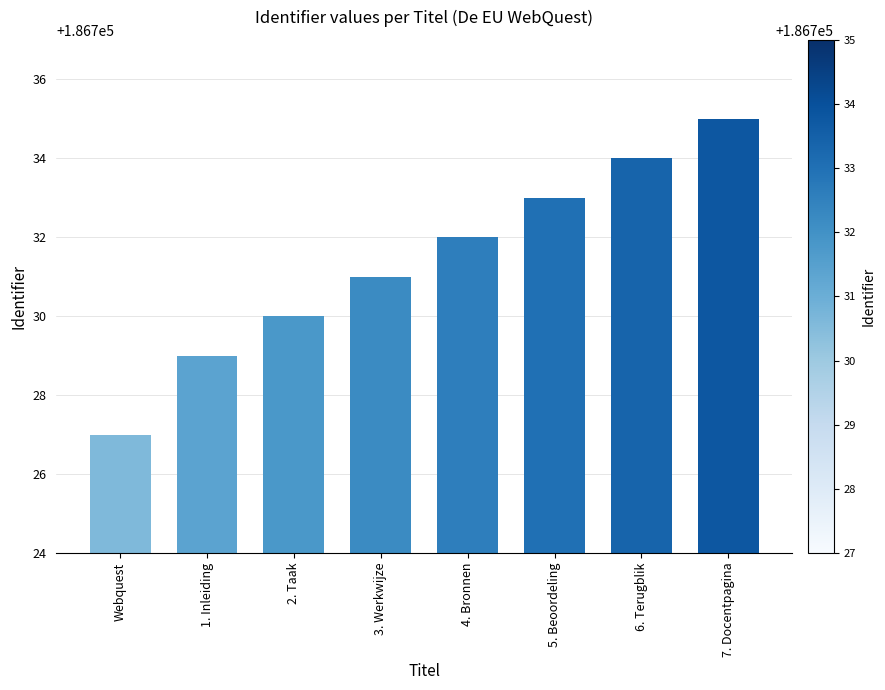

What is the average value?

186731